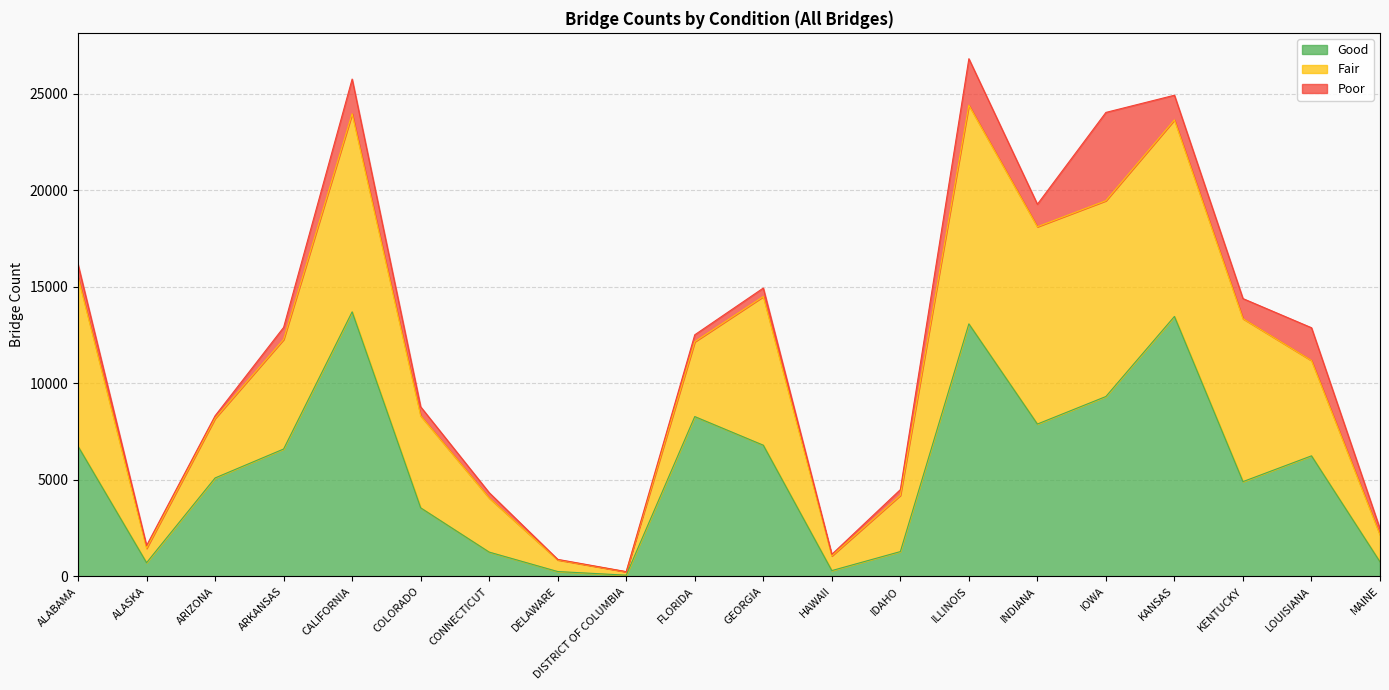

List the series in order of their peak value, lowest first.

Poor, Fair, Good